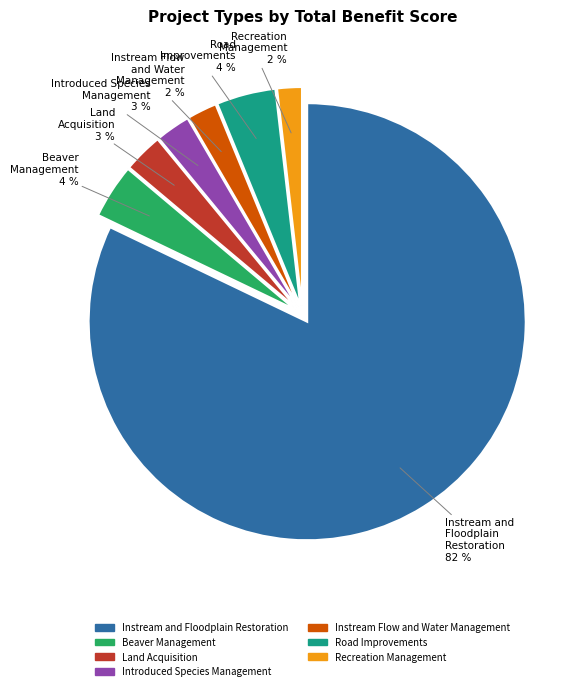

To the nearest percent, what is the difference between the Recreation Management and Introduced Species Management slice percentages?

1%